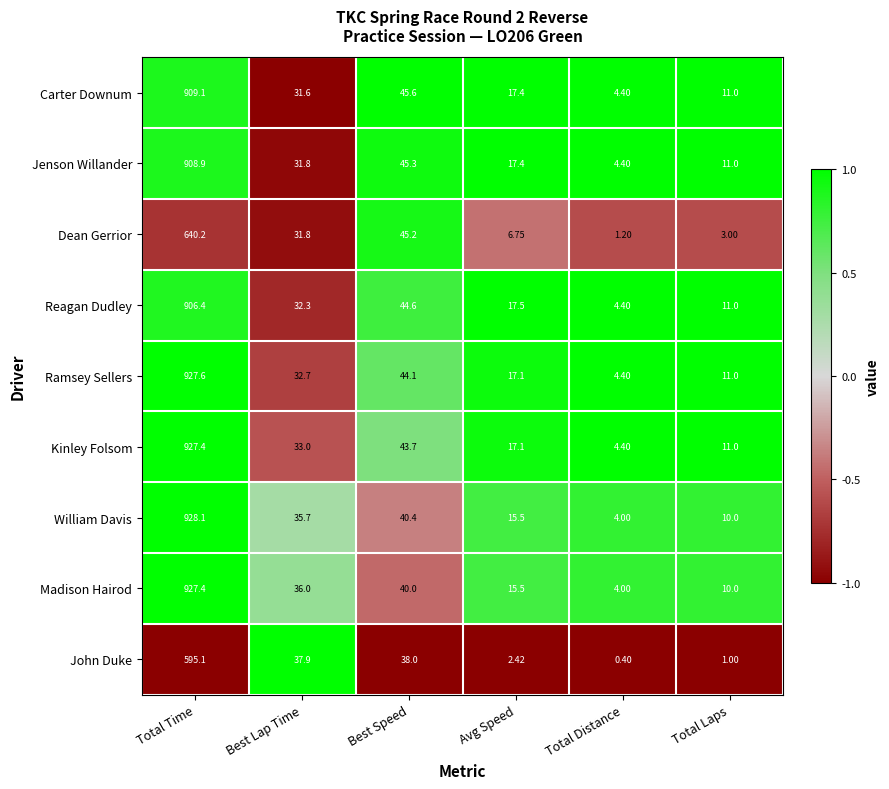

Which category has the highest value across all series?

Total Time